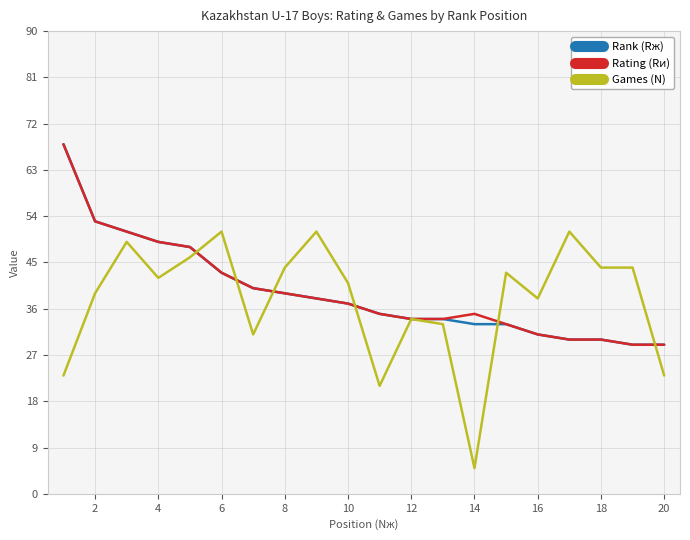

Which series has the largest range (max minus min)?

Games (N)